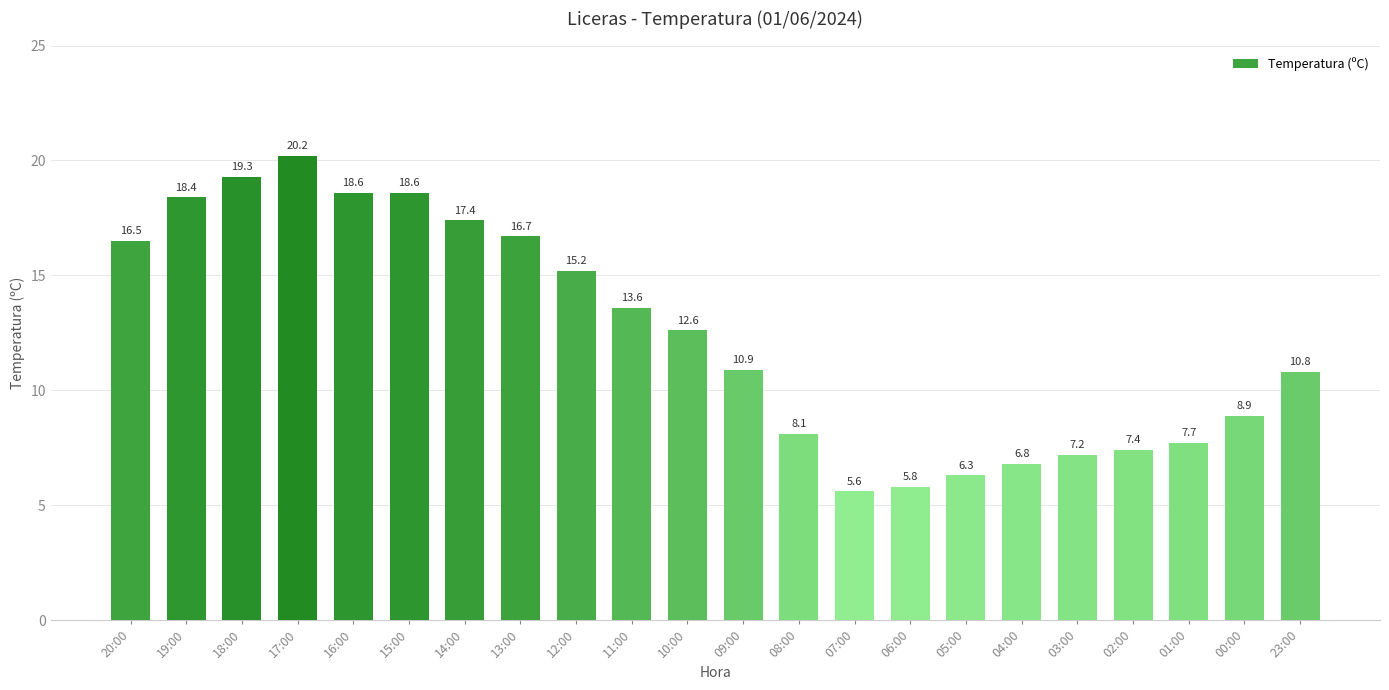

What is the minimum value shown in the chart?

5.6